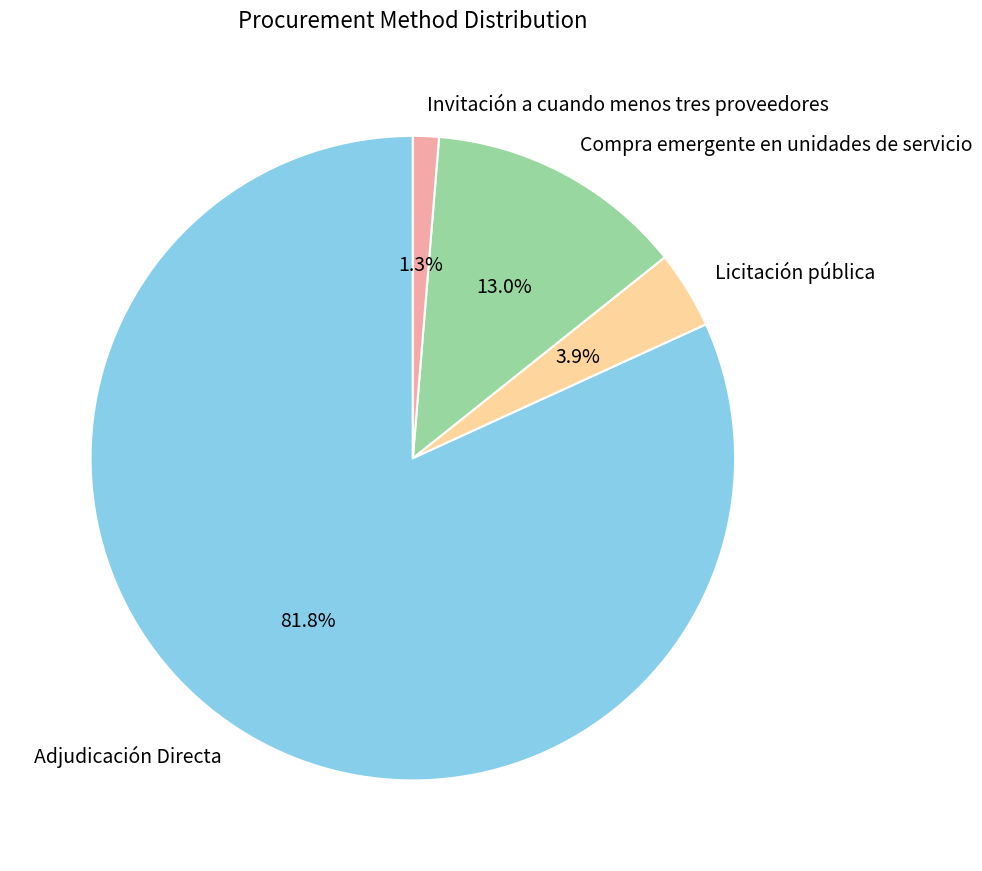

Approximately how many times larger is the value at Invitación a cuando menos tres proveedores compared to Licitación pública?

0.3